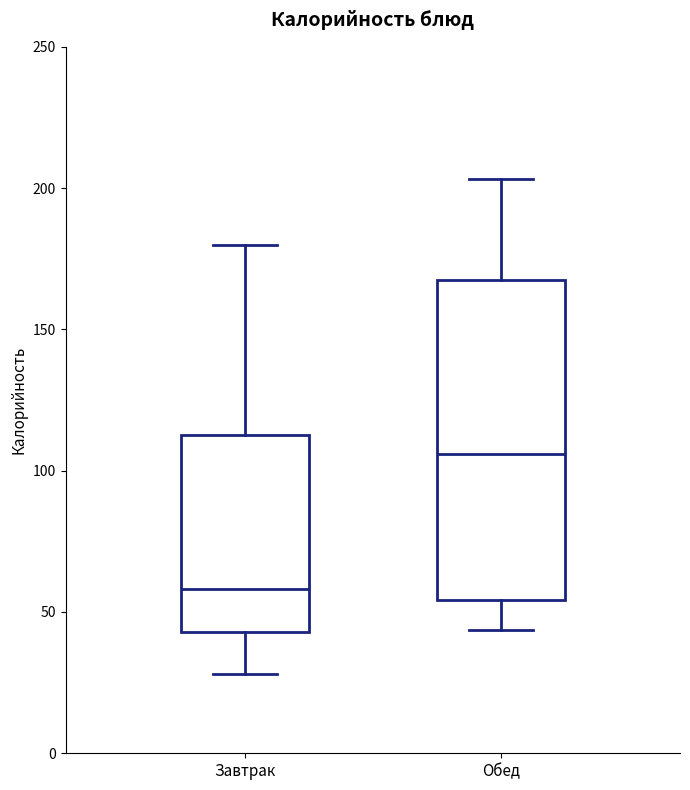

Reading left to right, transcribe this box plot: for each box, give where its median line is, the range the box spans, and where its two whiskers end, as read against the y-axis. The values are not printed on the chart, so give them approximately, as read against the axis.

Завтрак: median 60, box 45 to 115, whiskers 30 to 180
Обед: median 105, box 55 to 170, whiskers 45 to 205